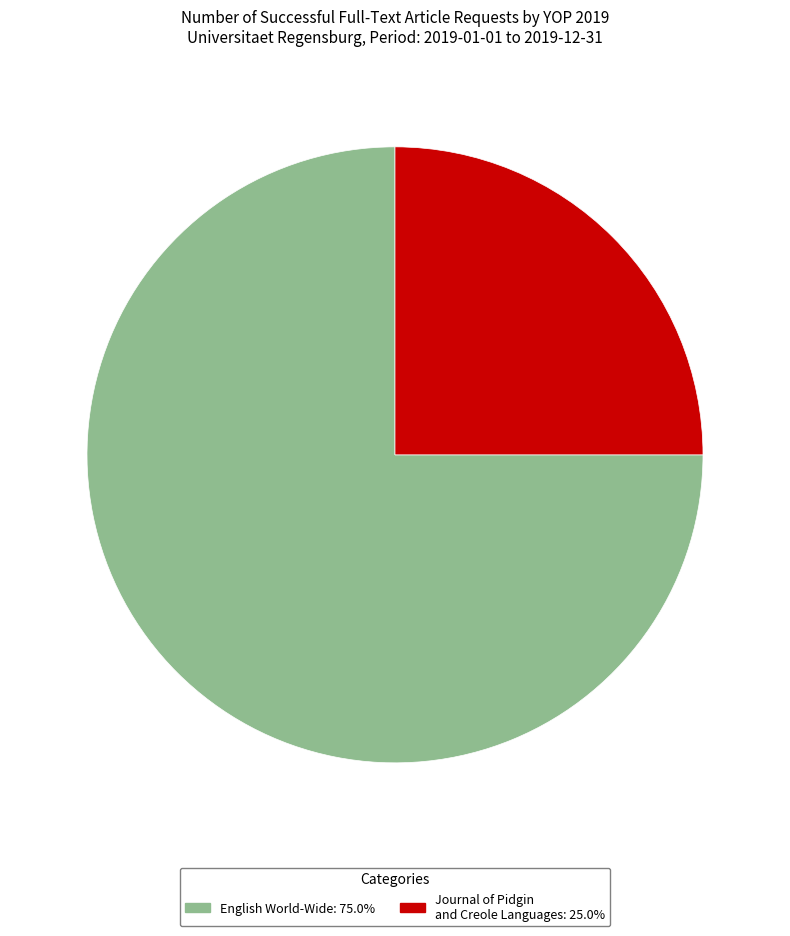

Count the number of slices in the pie.

2